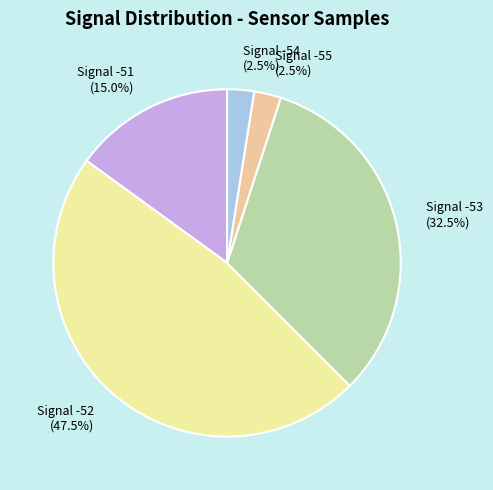

Which category has the biggest portion of the pie?

Signal -52 (47.5%)